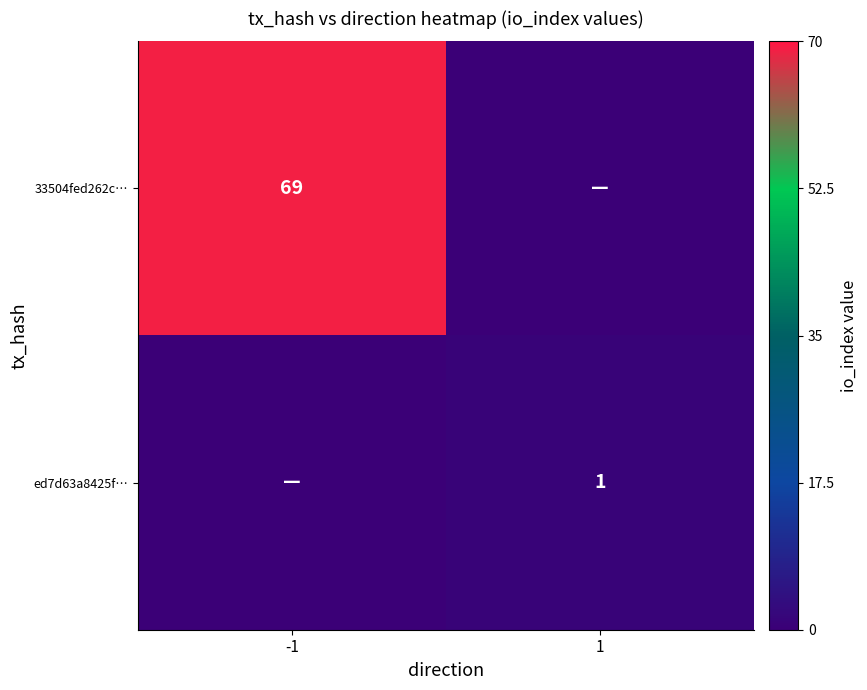

The ed7d63a8425f… series shows 2 at 1. True or false?

False